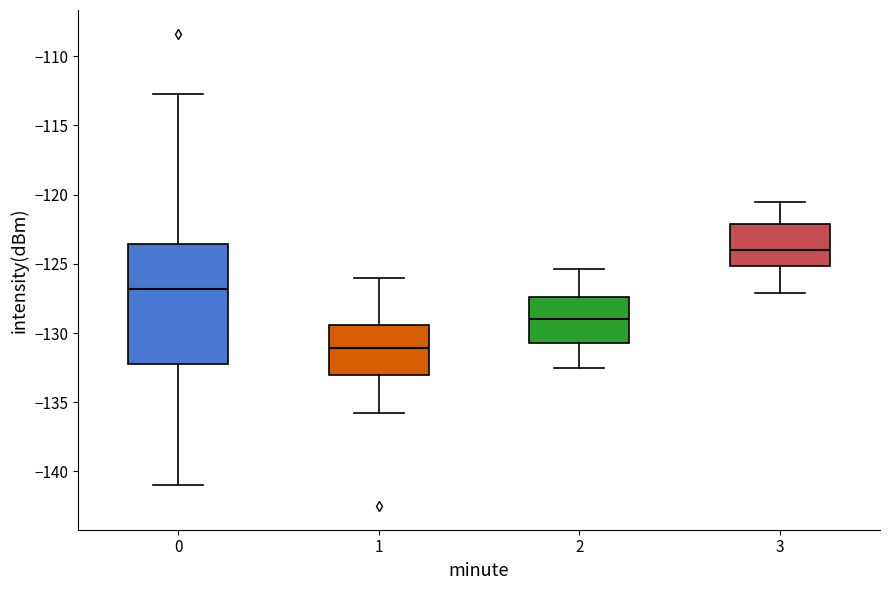

Which box's median line is the lowest?

1